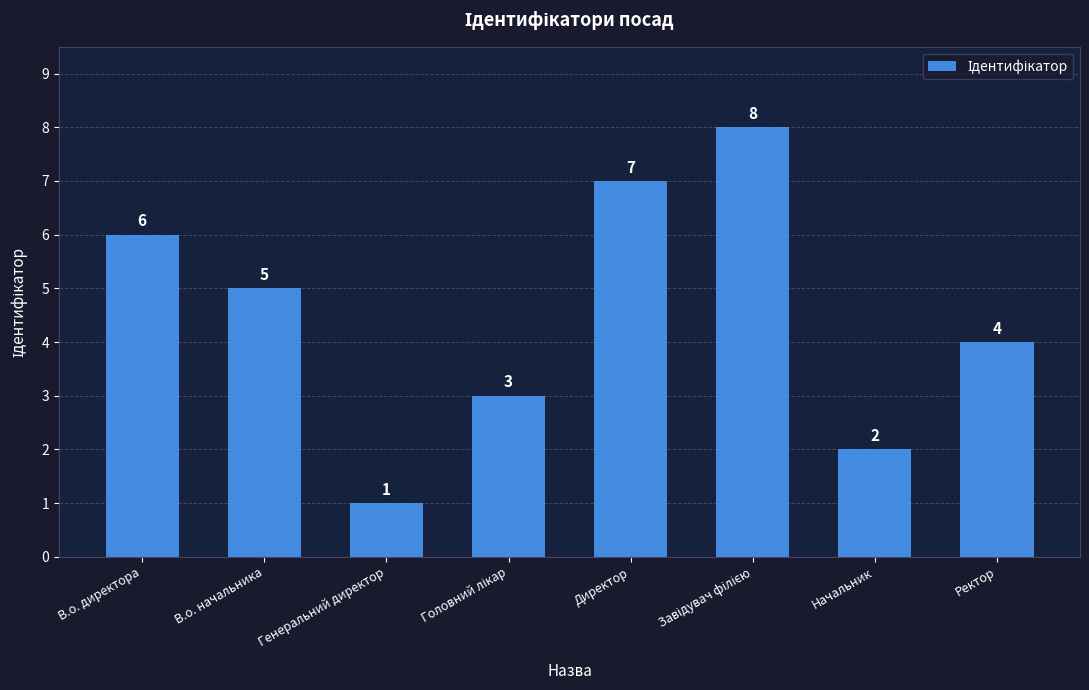

Reading left to right, extract all data points from this chart.

6	5	1	3	7	8	2	4